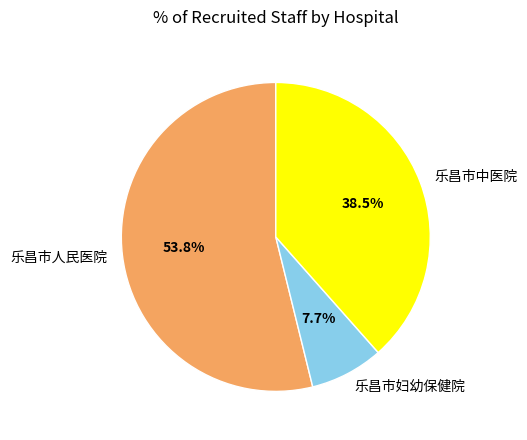

Is 乐昌市妇幼保健院 the majority of the pie?

No